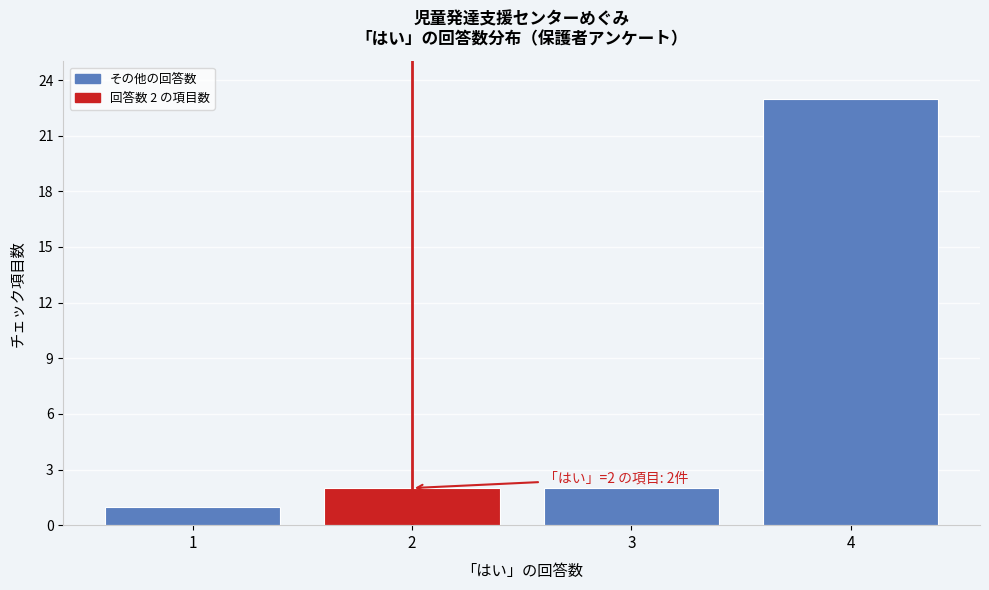

Over which range of the x-axis is the bar tallest?

3.5 to 4.5